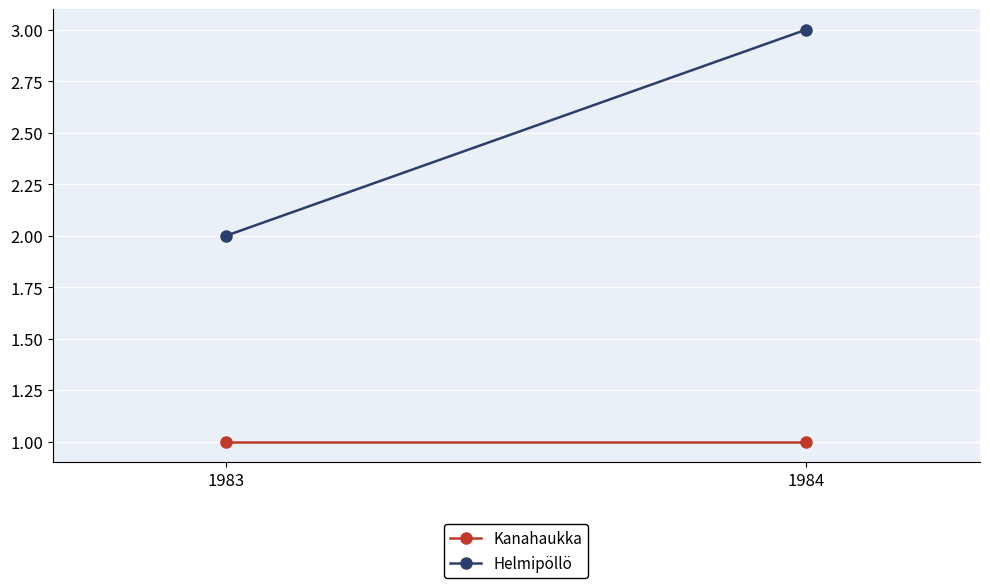

What is the value of the Helmipöllö point at the 1st from the left?

2